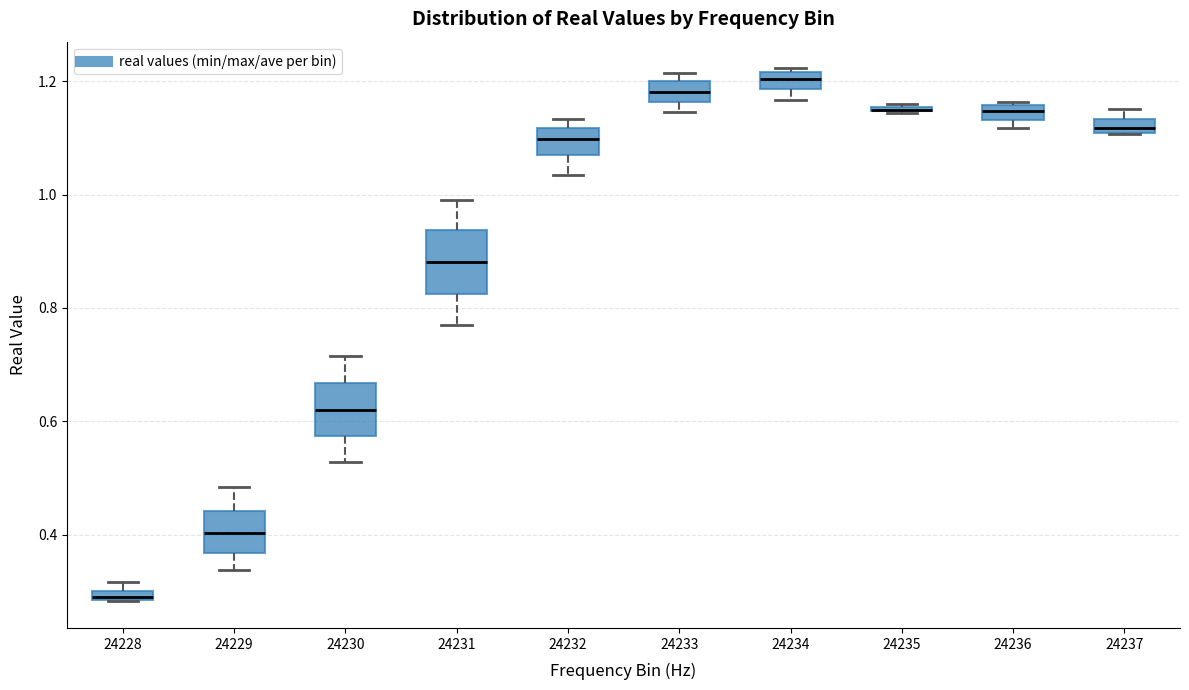

Where is the lower edge of the box at x = 24228 on the y-axis? The values are not printed on the chart, so give them approximately, as read against the axis.

0.28